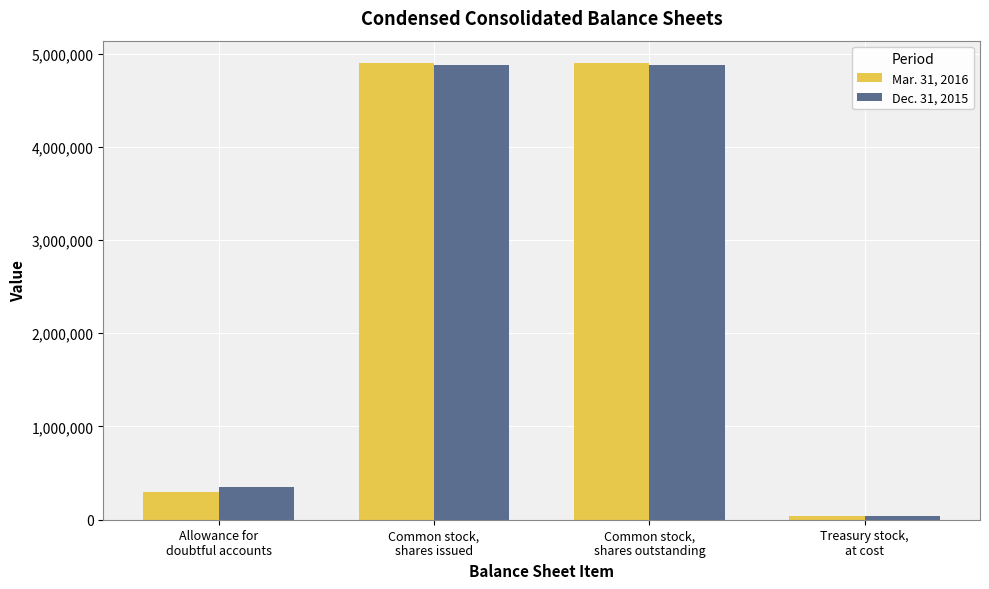

What is the difference between the Dec. 31, 2015 values at Common stock,
shares outstanding and Treasury stock,
at cost?

4840628